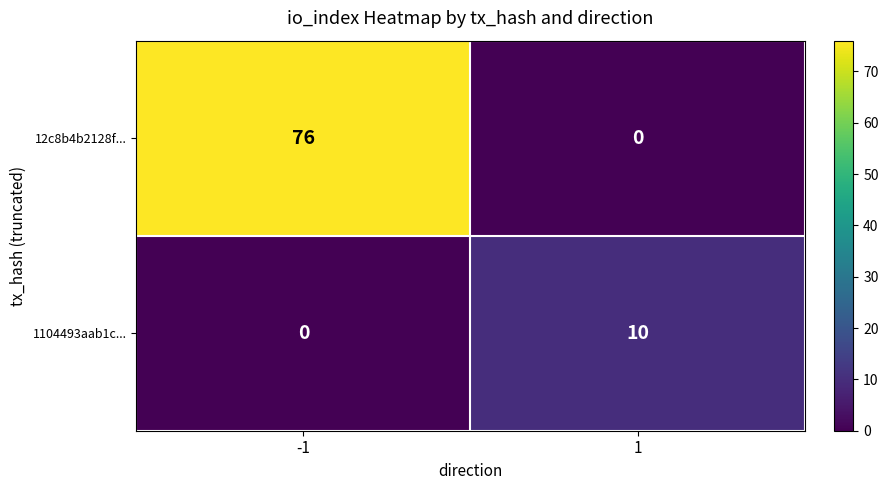

Read the 1104493aab1c... value at 1.

10